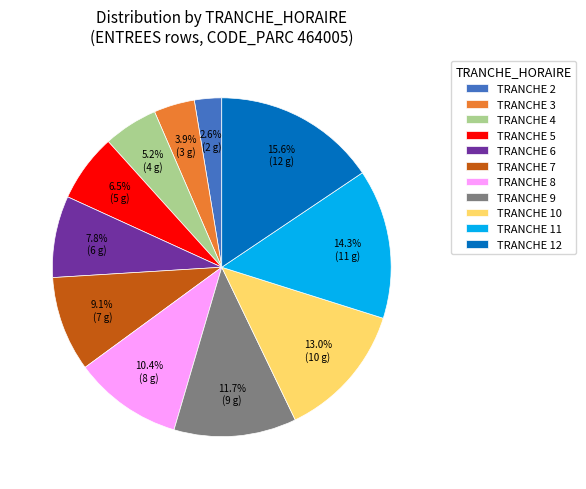

Which slice is the smallest?

TRANCHE 2